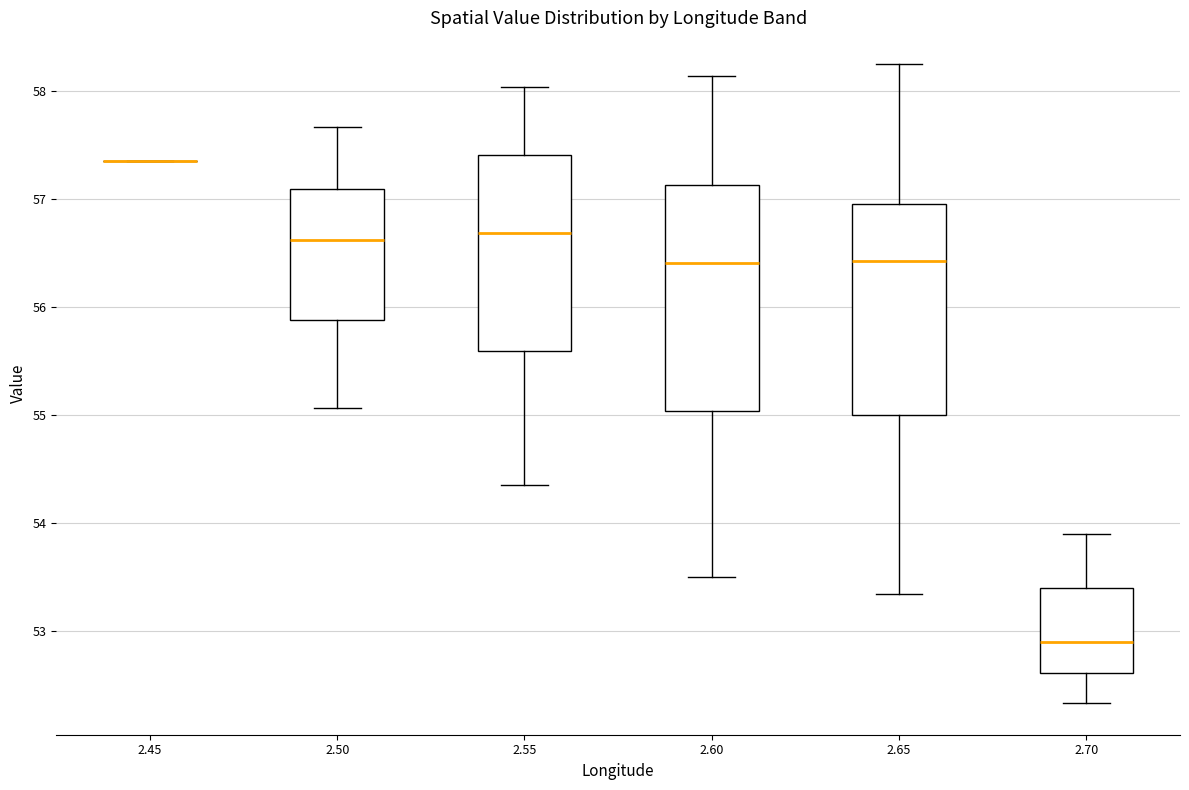

Comparing the boxes themselves (not the whiskers), which one is the tallest?

2.60